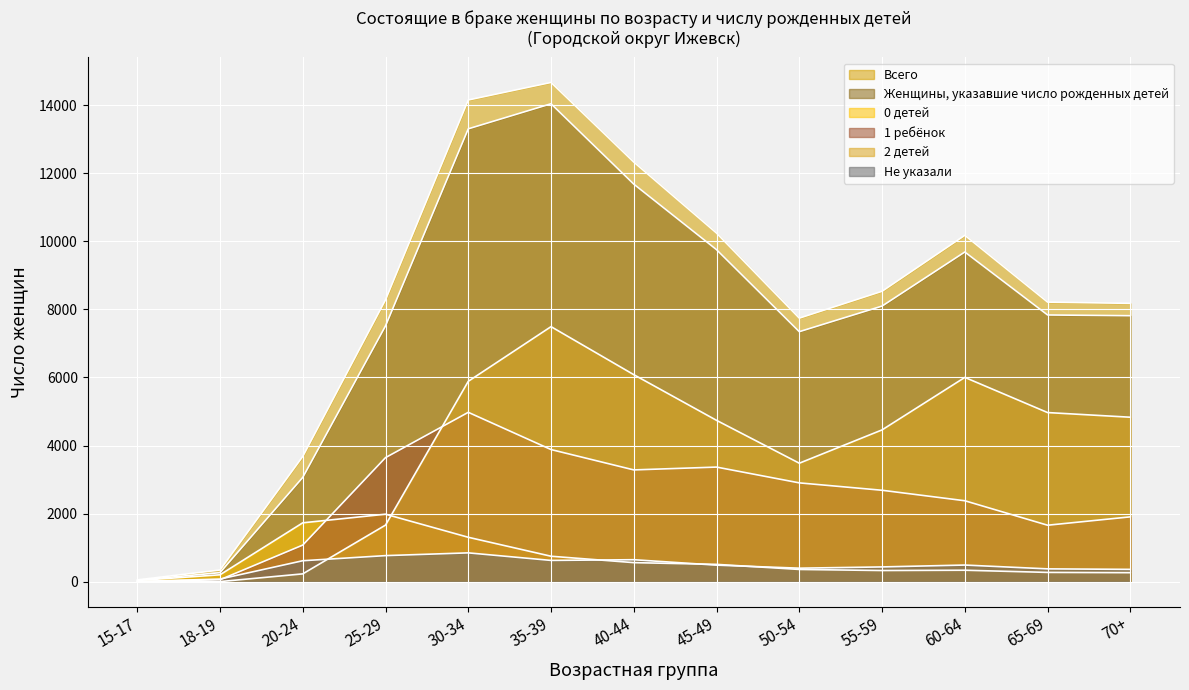

True or false: Всего and 2 детей intersect in this chart.

False